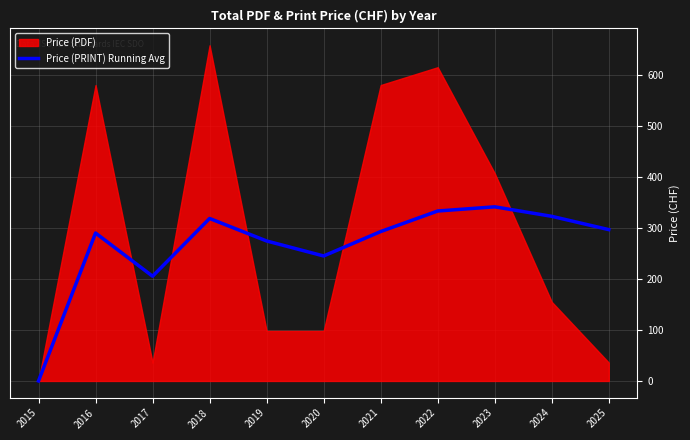

At which label does Price (PRINT) Running Avg reach its minimum?

2015